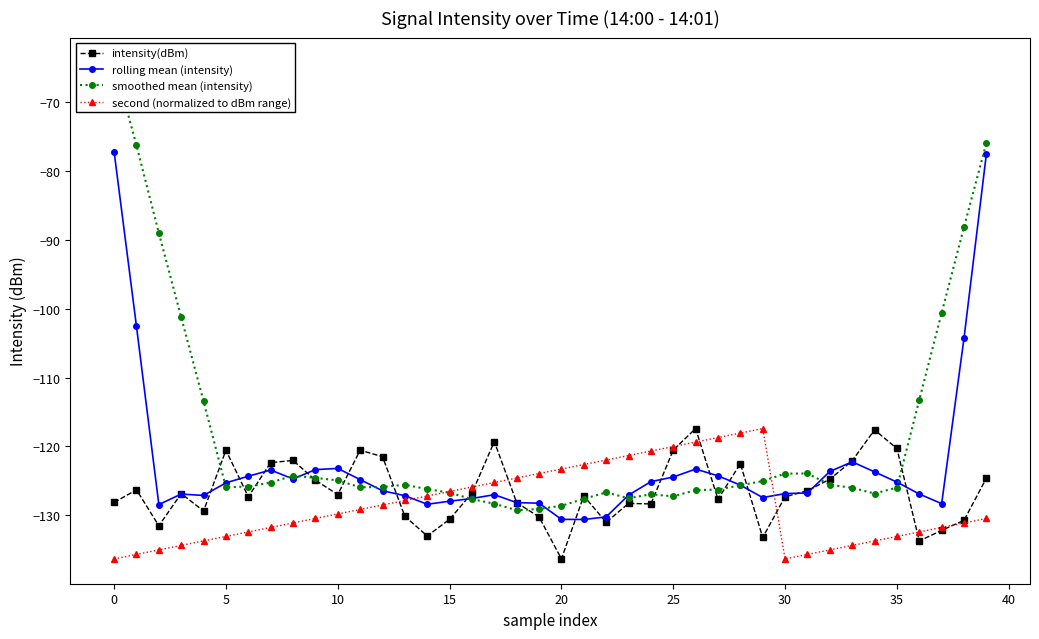

List the series in order of their peak value, highest first.

smoothed mean (intensity), rolling mean (intensity), intensity(dBm), second (normalized to dBm range)